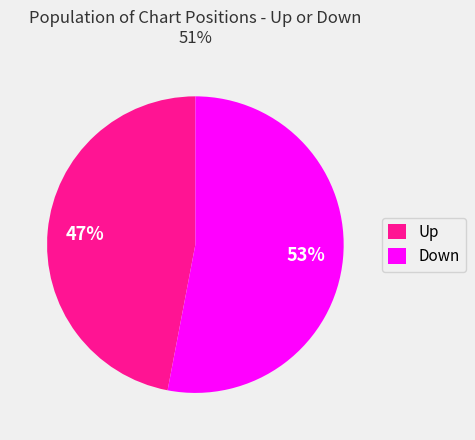

Which has a higher value, Up or Down?

Down